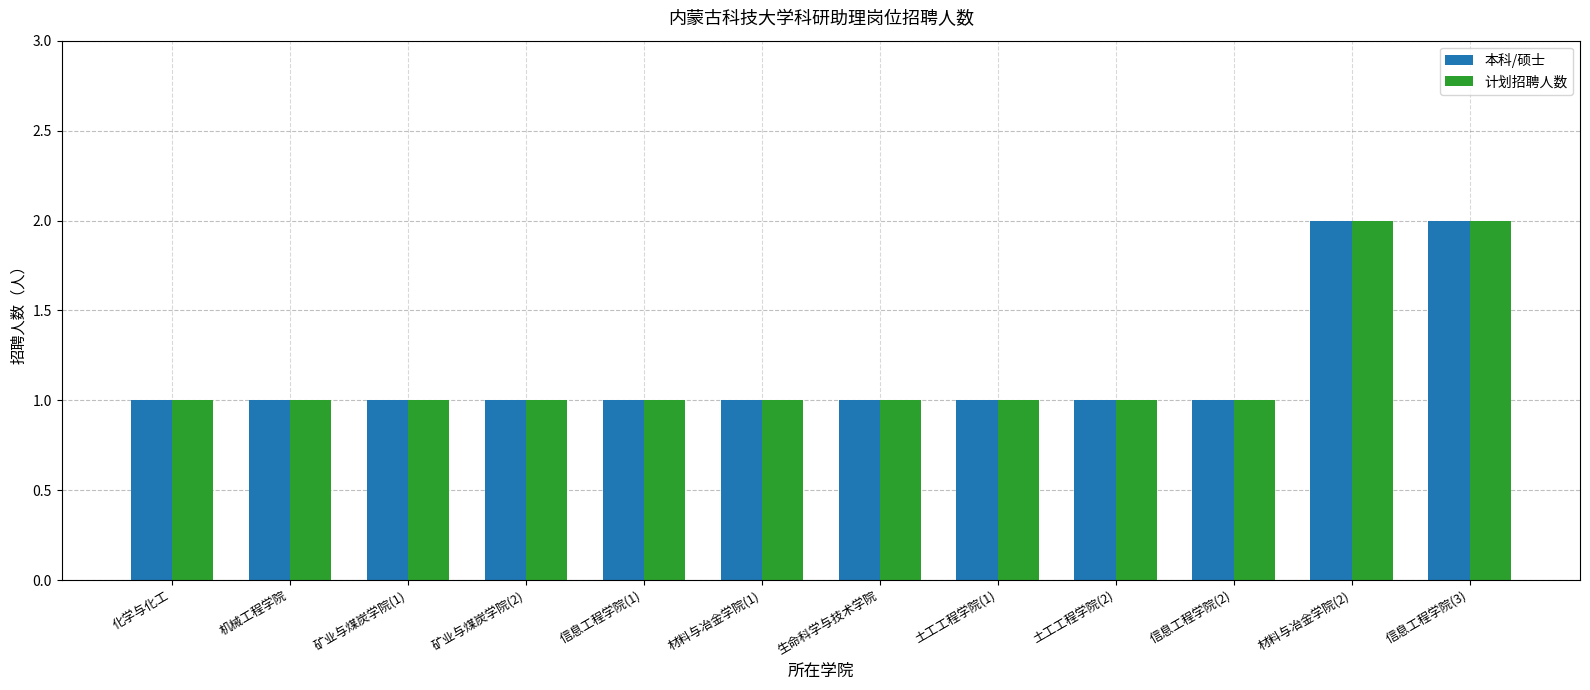

What is the sum of all 计划招聘人数 values?

14